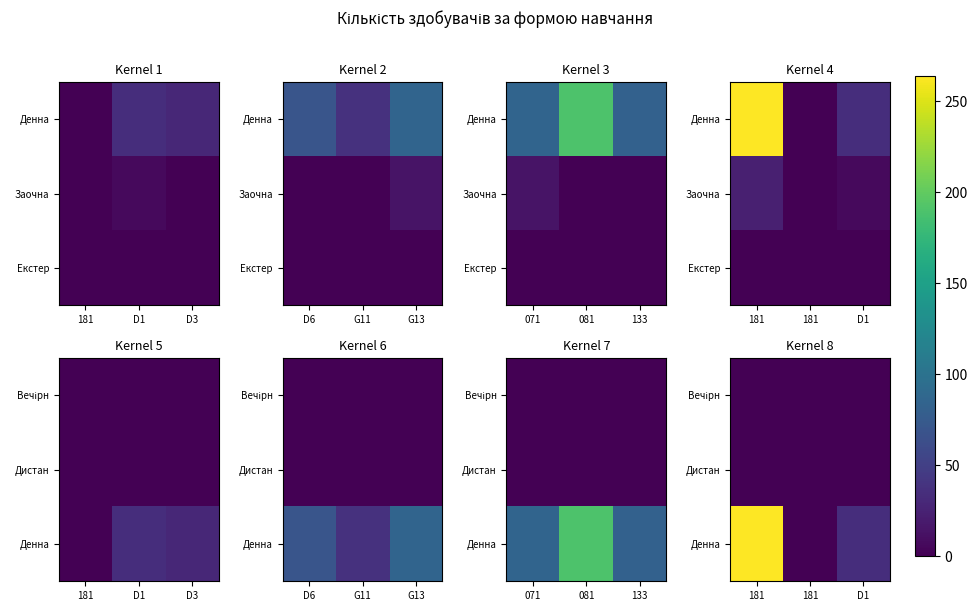

Is it true that Дистан equals 0 at 181?

True